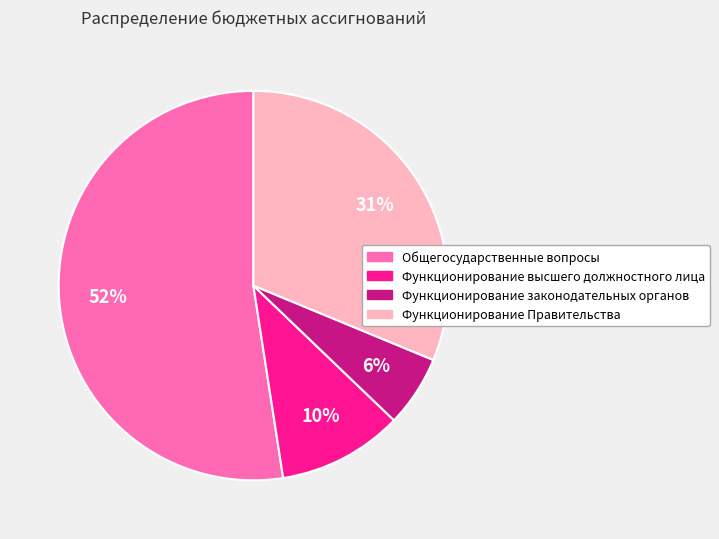

The Функционирование Правительства slice represents 31% of the pie. True or false?

True